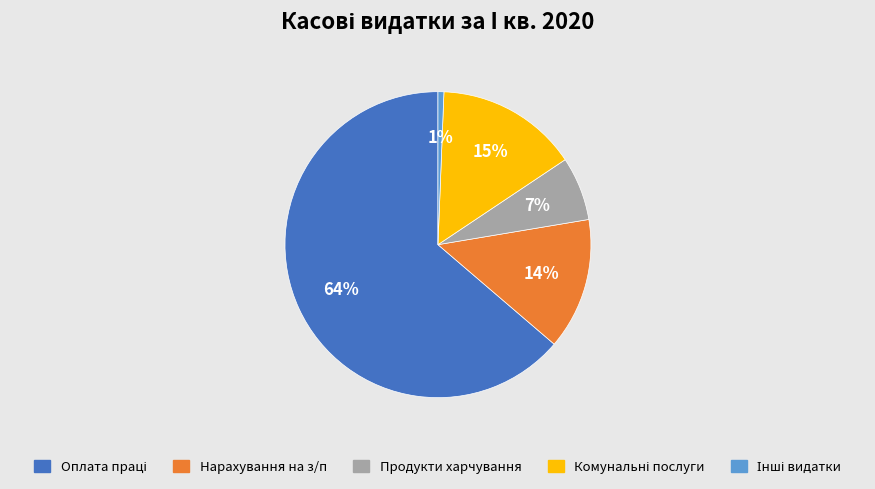

Is there any slice that represents more than half of the pie?

Yes